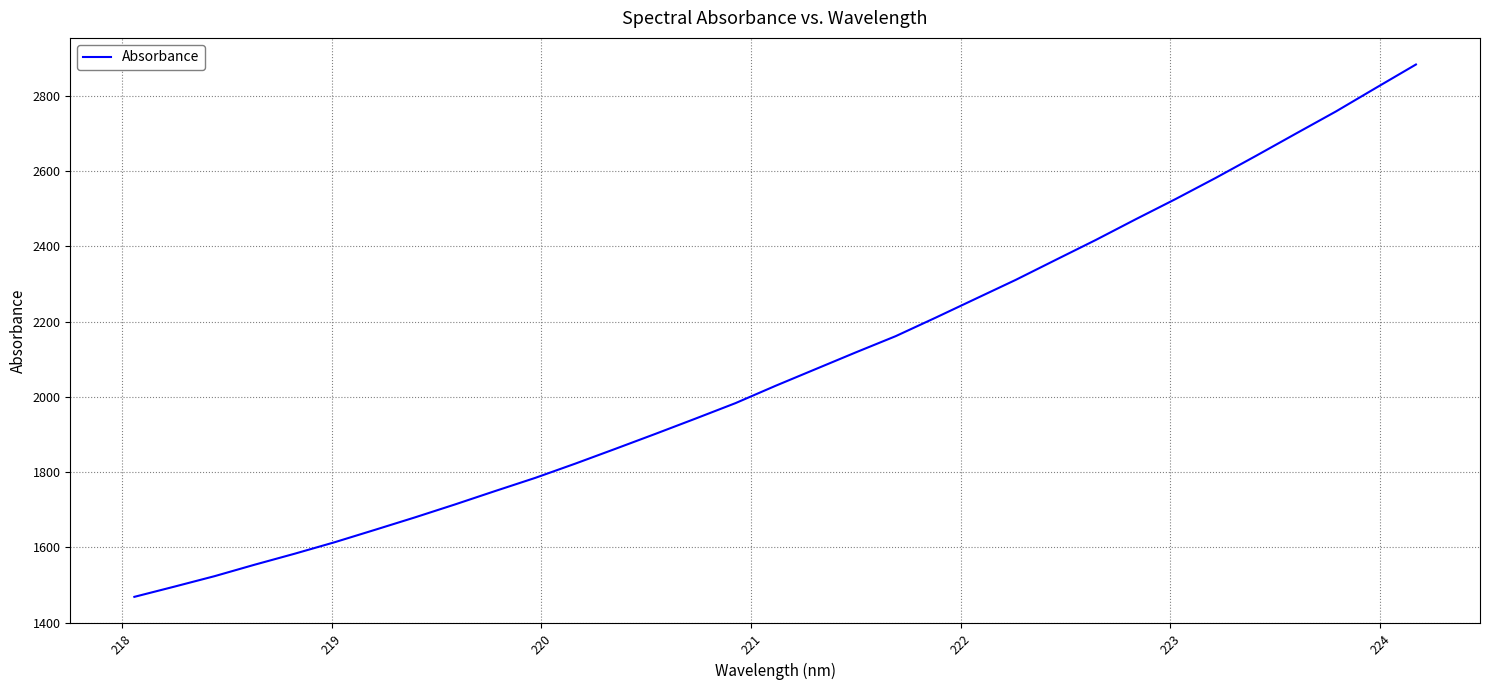

What is the difference between the maximum and minimum values?

1414.9